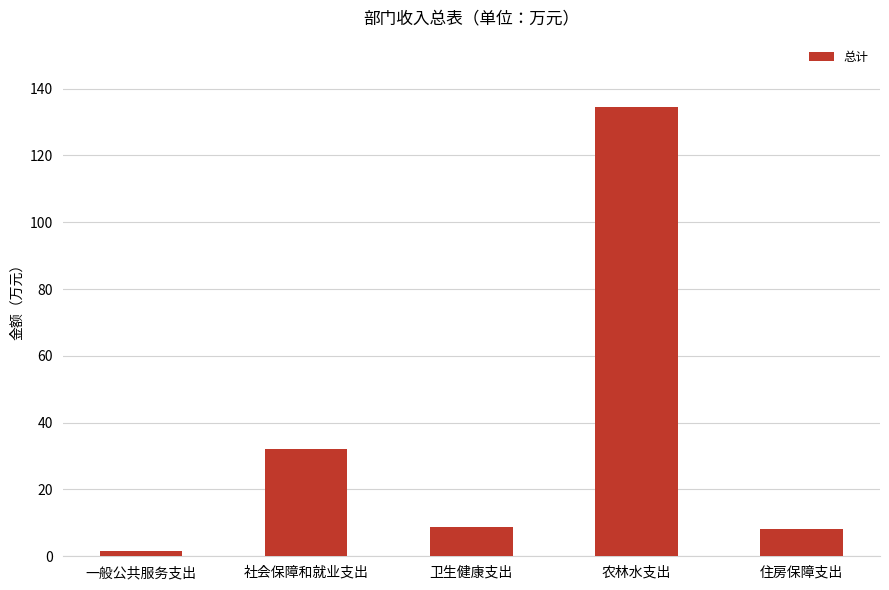

How many distinct data groups are displayed?

1